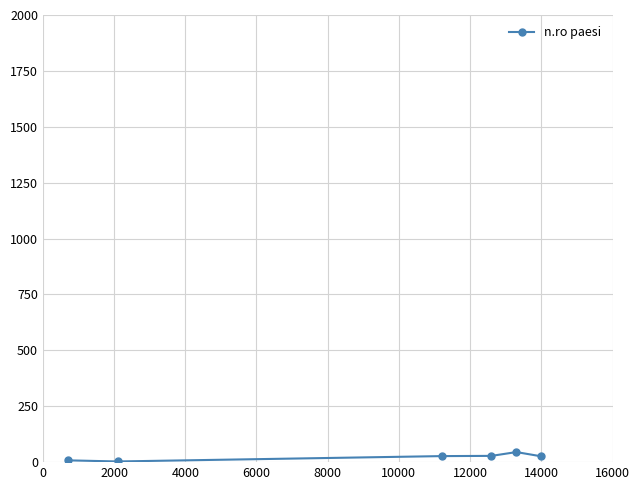

What is the maximum value shown in the chart?

45